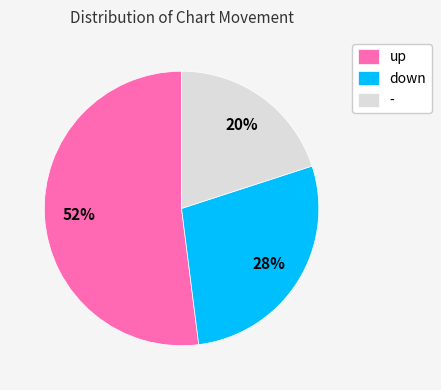

Between - and down, which is larger?

down